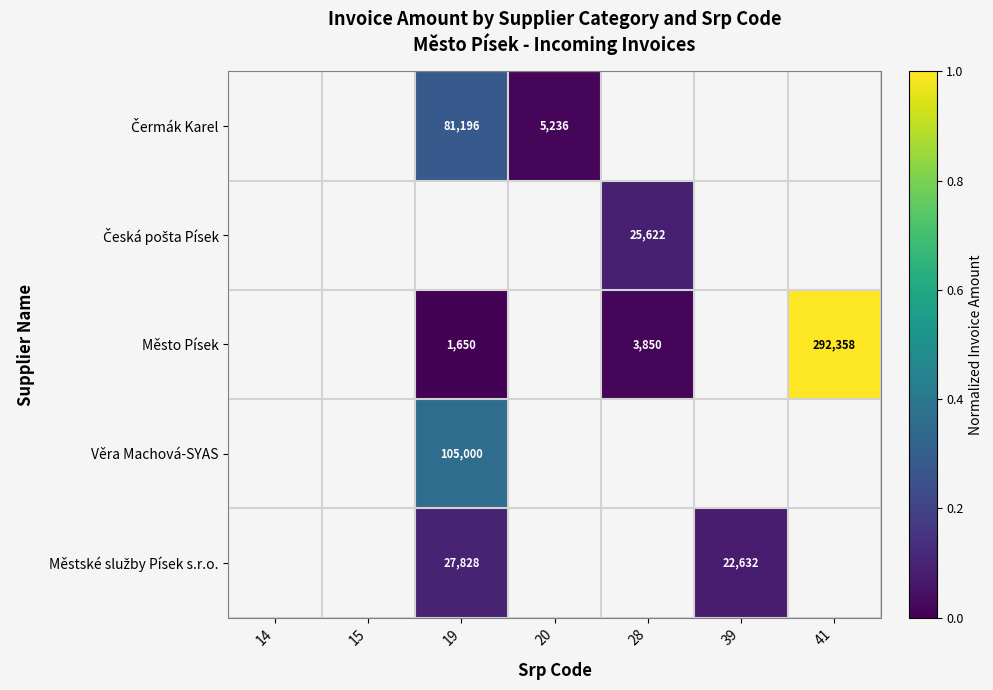

Is it true that Čermák Karel equals 0.3 at 19?

True